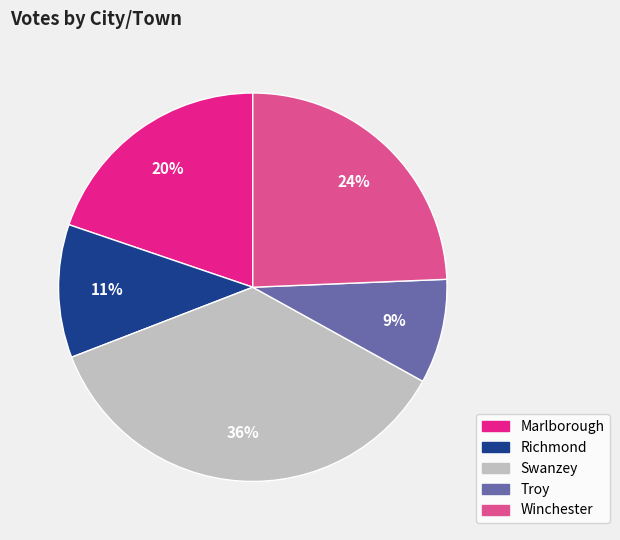

Is it true that Troy is 17% of the pie?

False